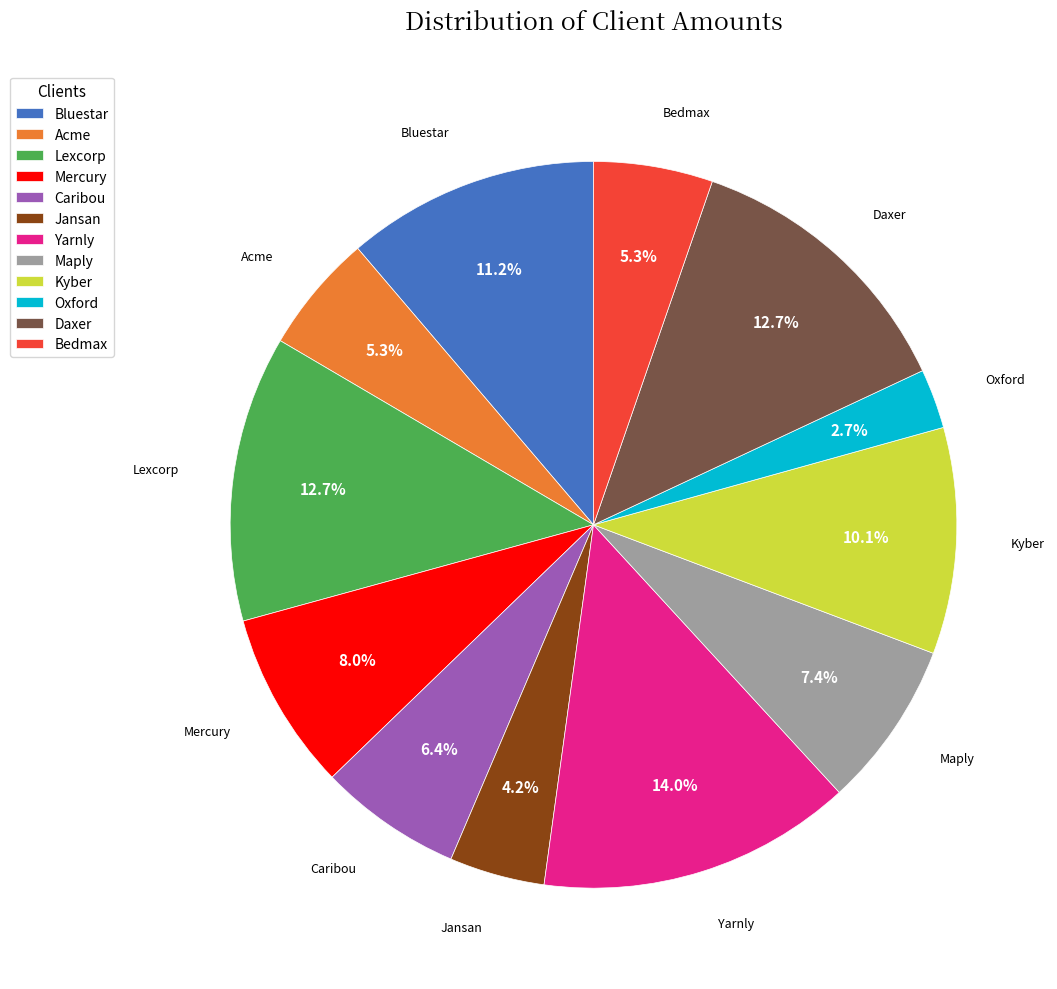

To the nearest percent, what is the difference between the Maply and Bluestar slice percentages?

4%